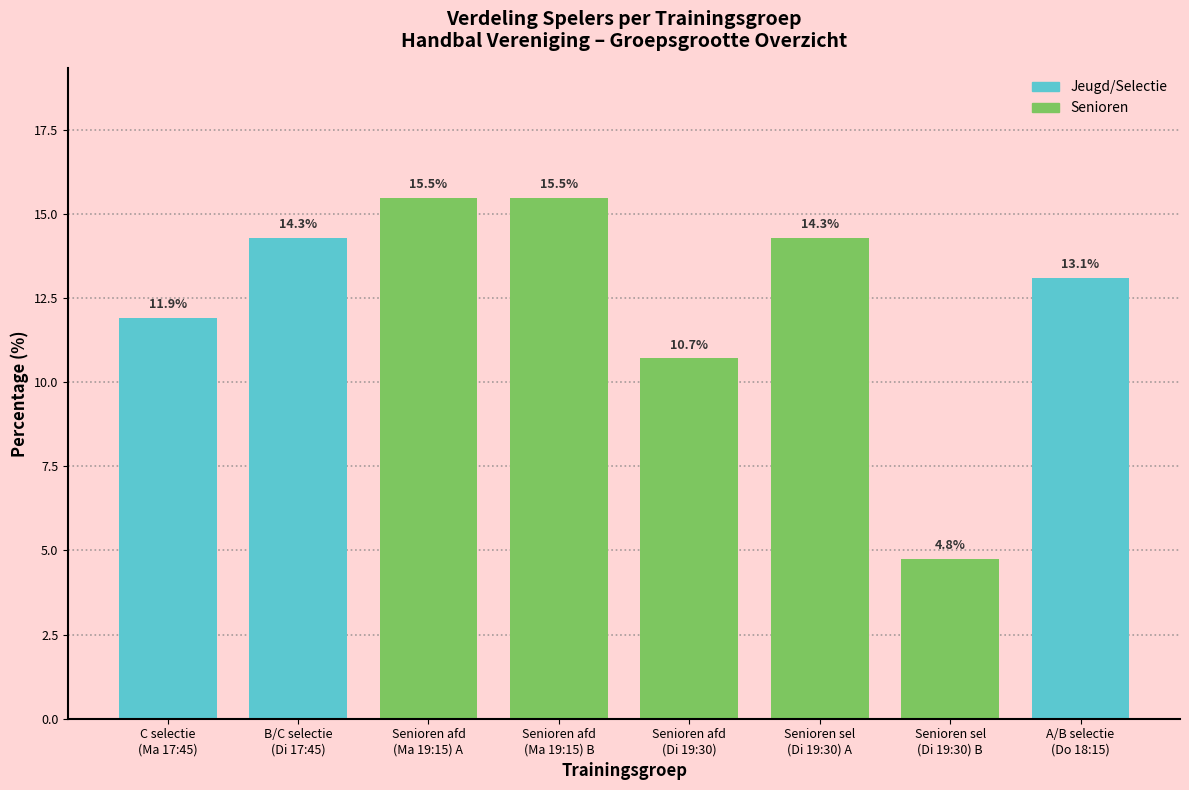

Reading left to right, list all the values displayed in this chart.

11.9	14.3	15.5	15.5	10.7	14.3	4.8	13.1